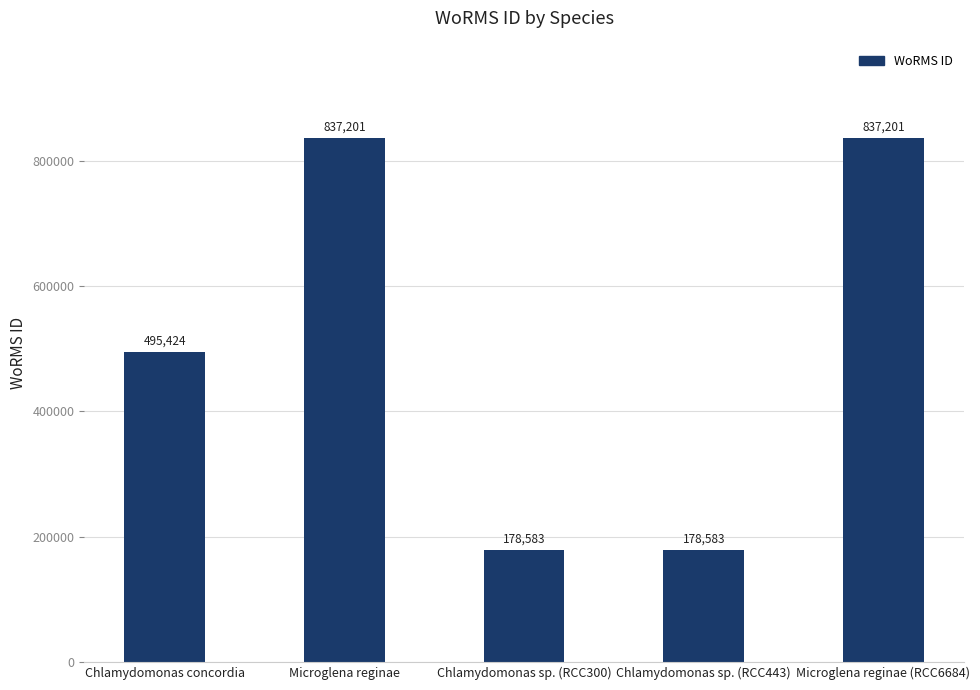

Reading left to right, list all the values displayed in this chart.

Chlamydomonas concordia=495424	Microglena reginae=837201	Chlamydomonas sp. (RCC300)=178583	Chlamydomonas sp. (RCC443)=178583	Microglena reginae (RCC6684)=837201